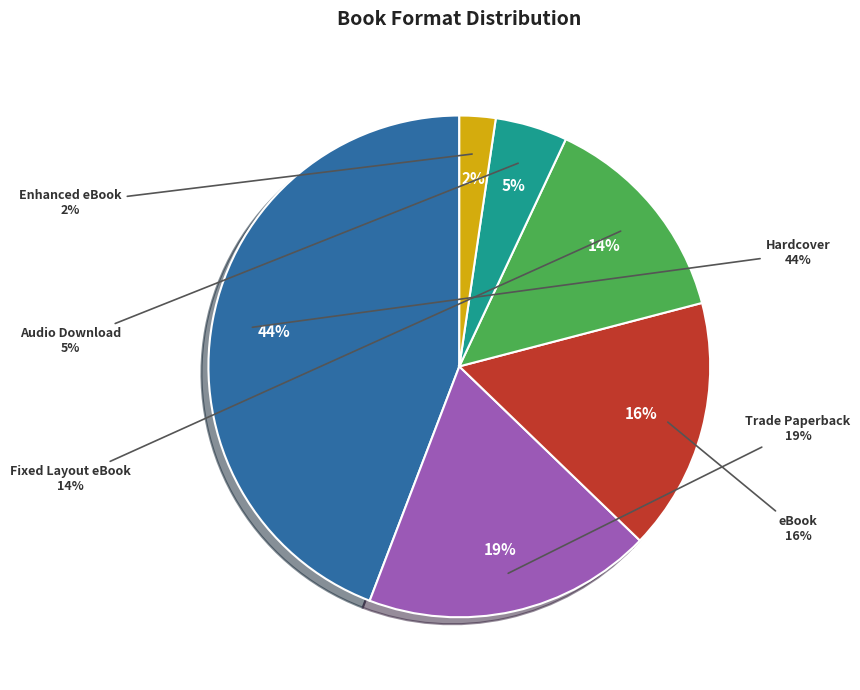

Does eBook account for over 50% of the chart?

No